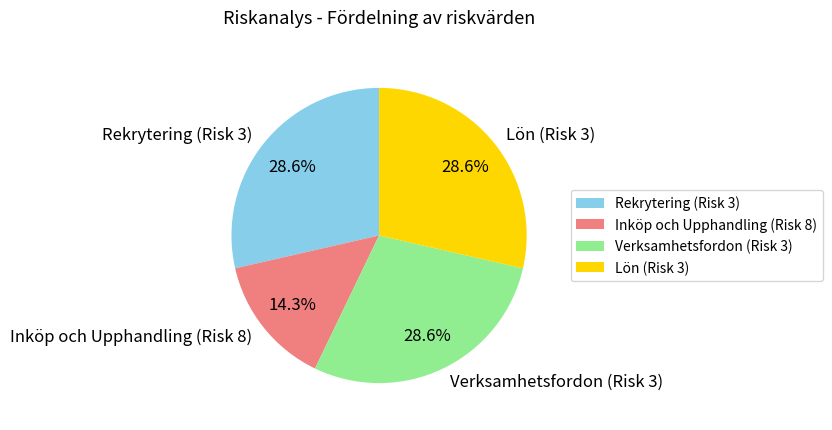

How many segments does this pie chart have?

4